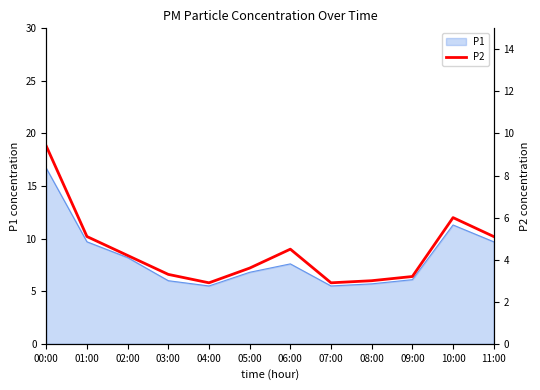

True or false: there are more than 1 points higher than both neighbors.

True